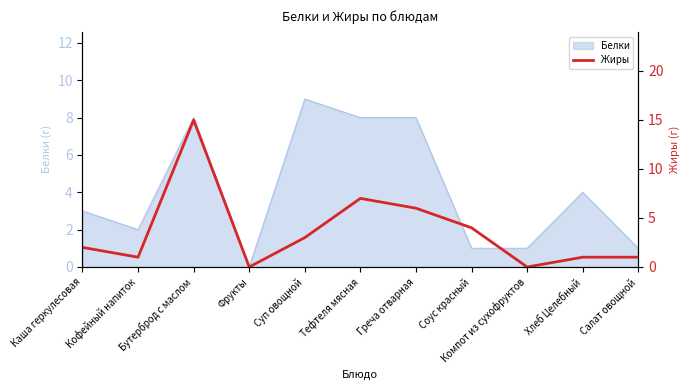

Reading right to left, transcribe all the data shown in this chart.

1	1	0	4	6	7	3	0	15	1	2